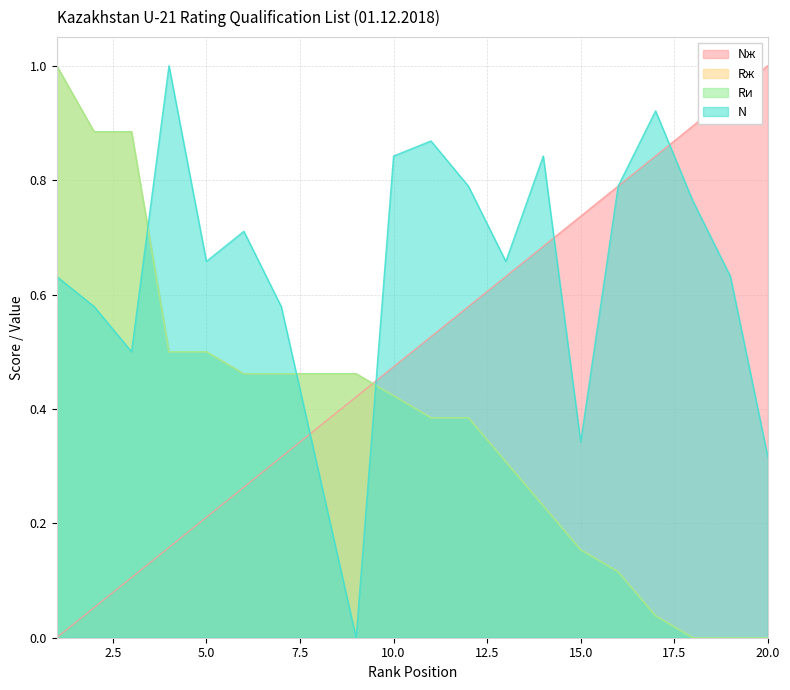

True or false: Rж has a value of 0.4 at 10.

True